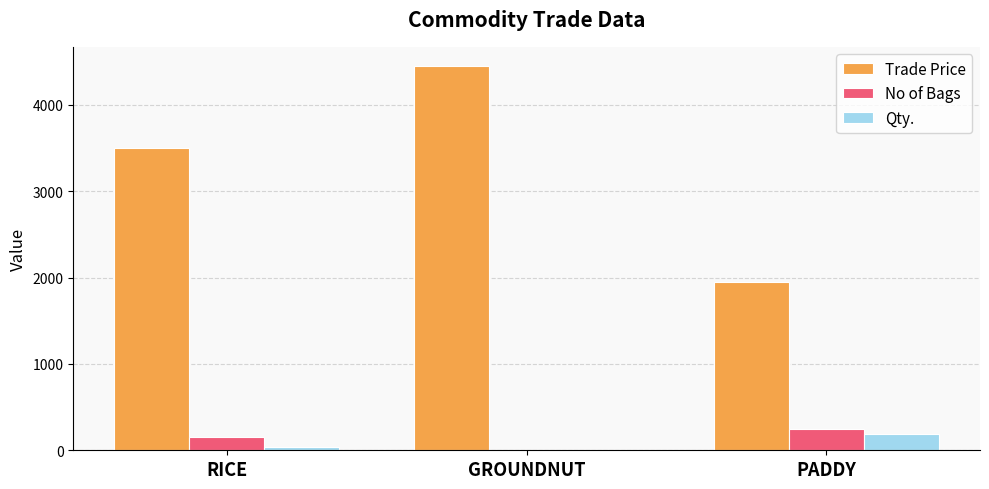

Count the number of categories in the chart.

3